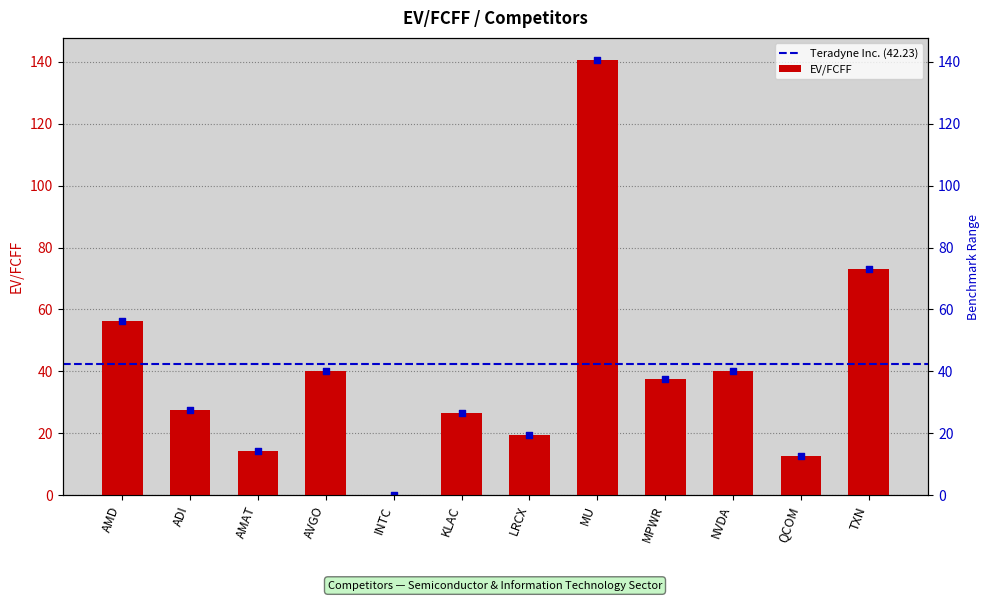

Approximately how many times larger is the value at AMD compared to TXN?

0.8